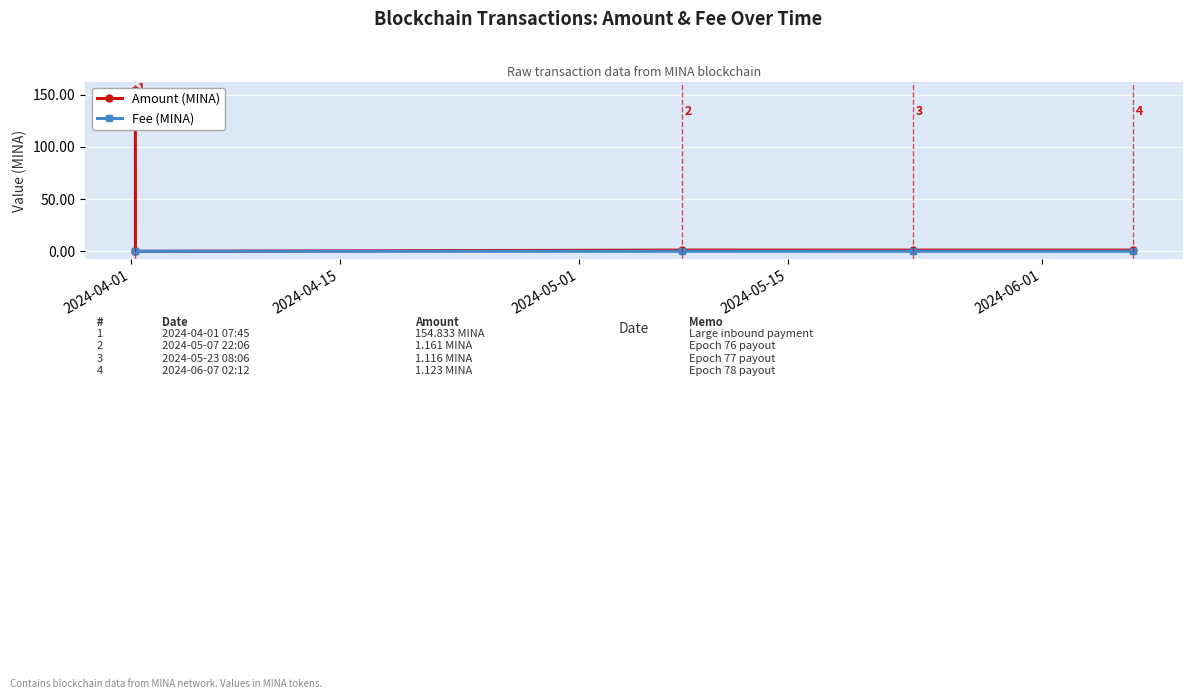

Reading left to right, transcribe all the data shown in this chart.

Amount (MINA): 154.8	0.0	1.2	1.1	1.1
Fee (MINA): 0.0	0.0	0.0	0.0	0.0